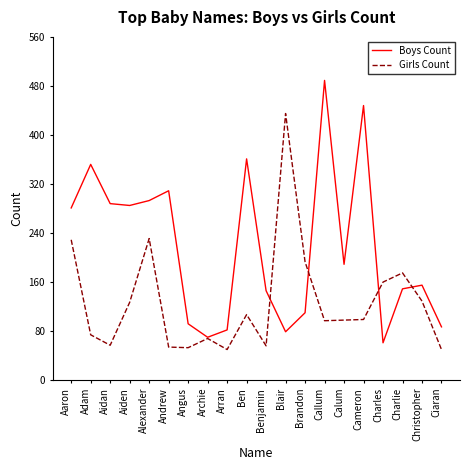

What is the greatest value displayed?

489